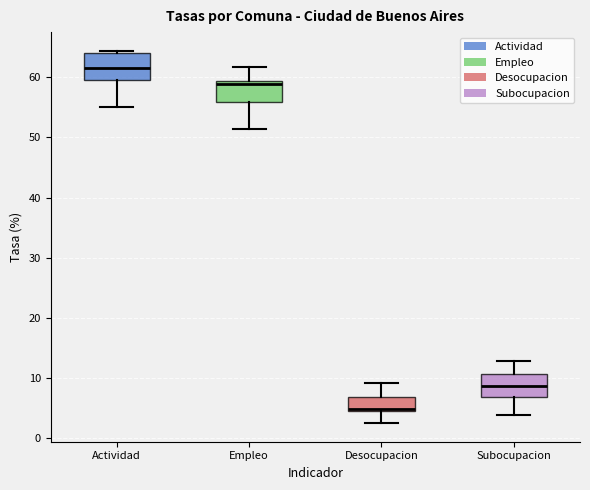

Reading left to right, transcribe this box plot: for each box, give where its median line is, the range the box spans, and where its two whiskers end, as read against the y-axis. The values are not printed on the chart, so give them approximately, as read against the axis.

Actividad: median 62, box 60 to 64, whiskers 55 to 64 (just above the box's upper edge)
Empleo: median 59 (just below the box's upper edge), box 56 to 59, whiskers 51 to 62
Desocupacion: median 5 (just above the box's lower edge), box 5 to 7, whiskers 3 to 9
Subocupacion: median 9, box 7 to 11, whiskers 4 to 13